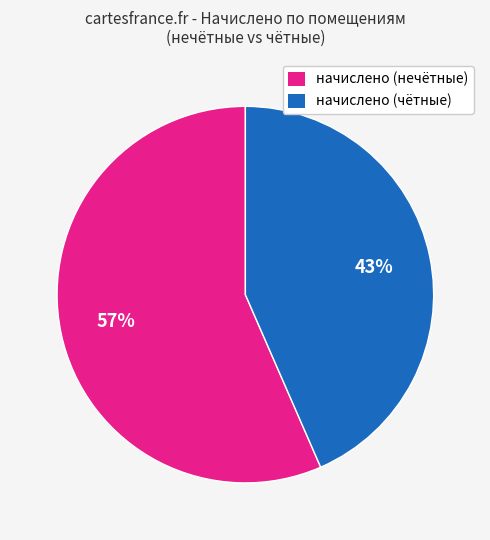

To the nearest percent, what is the average slice percentage?

50%